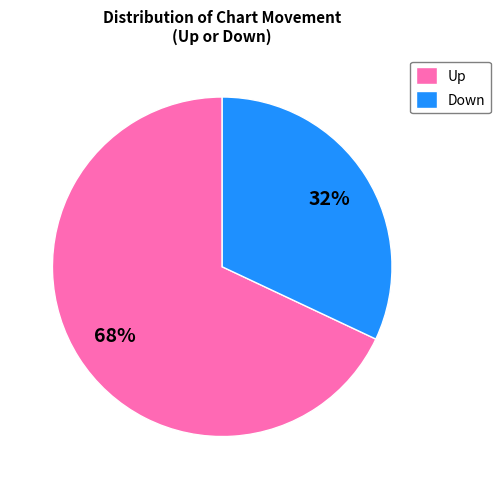

What is the majority slice?

Up